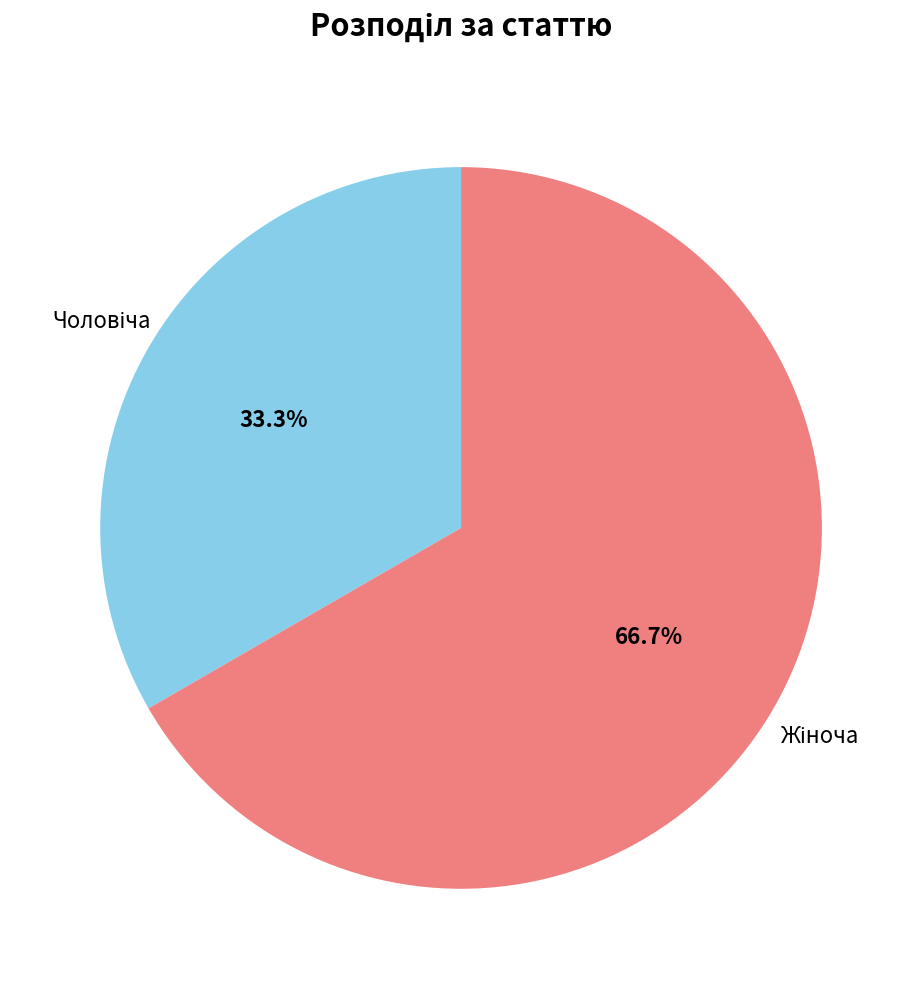

Is there a majority slice in this chart?

Yes